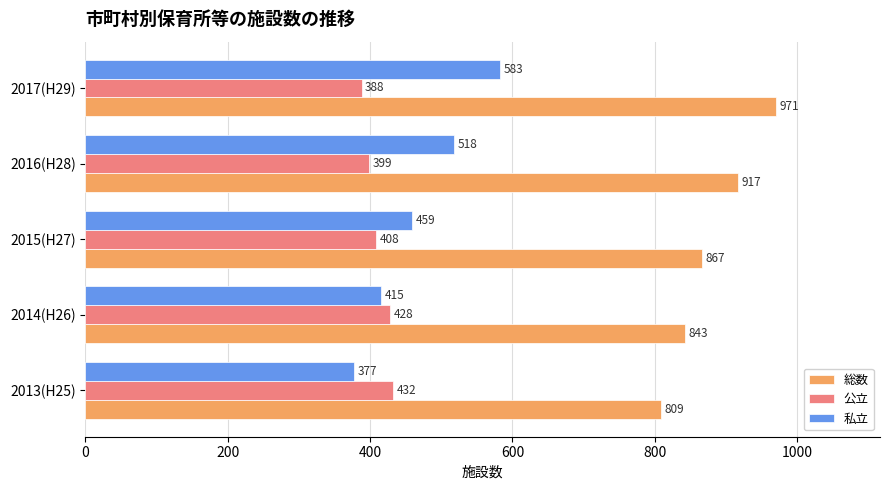

List the series in order of their peak value, highest first.

総数, 私立, 公立